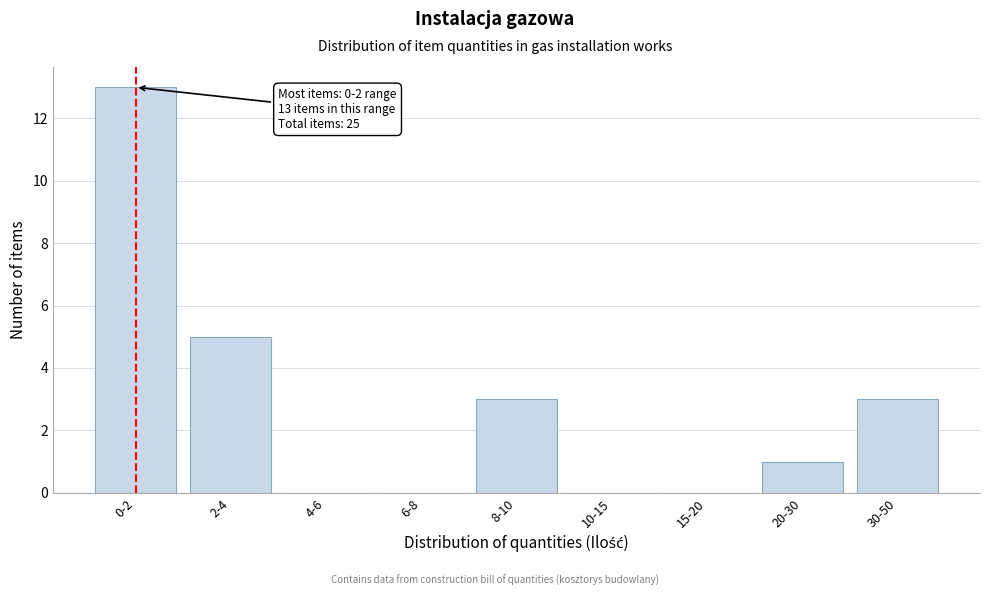

Reading right to left, extract all data points from this chart.

30-50=3	20-30=1	15-20=0	10-15=0	8-10=3	6-8=0	4-6=0	2-4=5	0-2=13